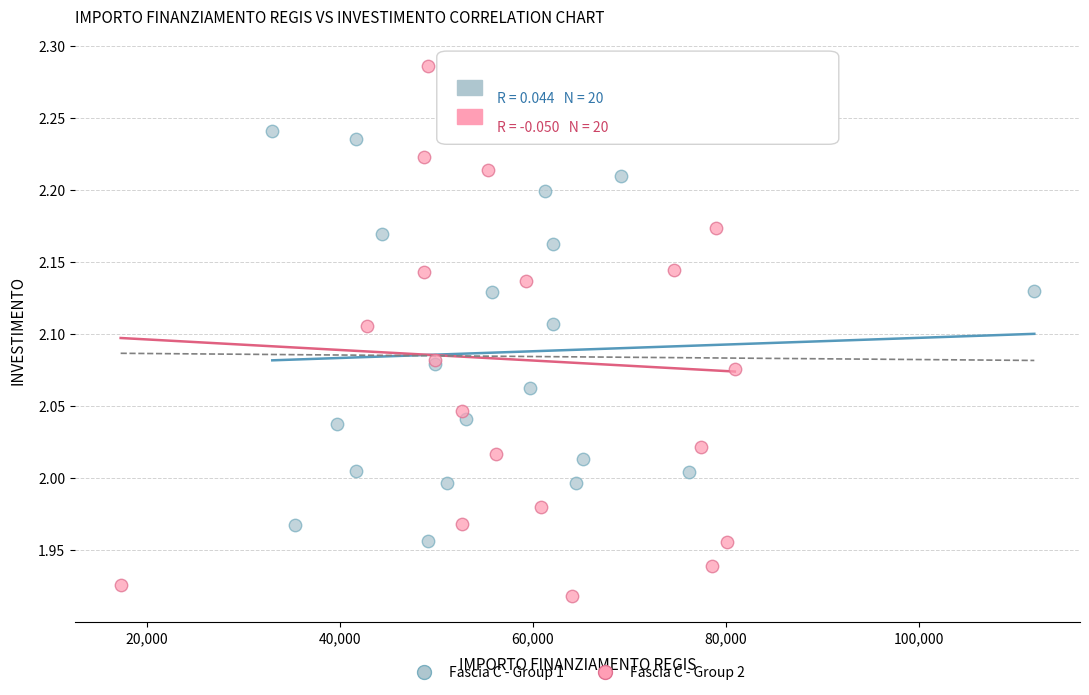

Which series has the largest Y range (max minus min)?

Fascia C - Group 2